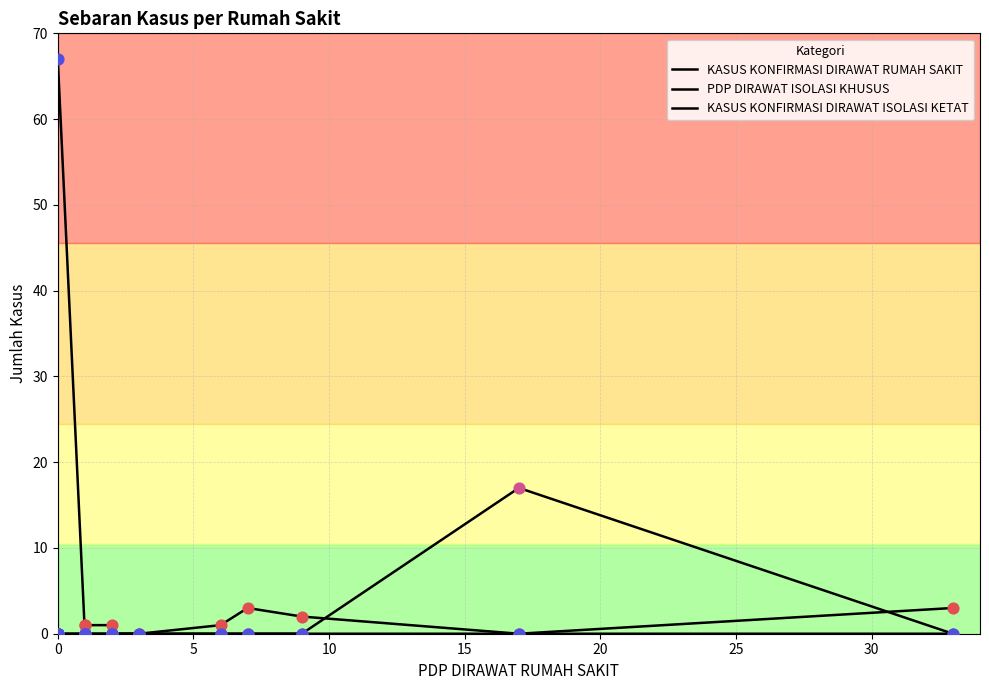

What are all the series names shown in the legend?

KASUS KONFIRMASI DIRAWAT RUMAH SAKIT, PDP DIRAWAT ISOLASI KHUSUS, KASUS KONFIRMASI DIRAWAT ISOLASI KETAT